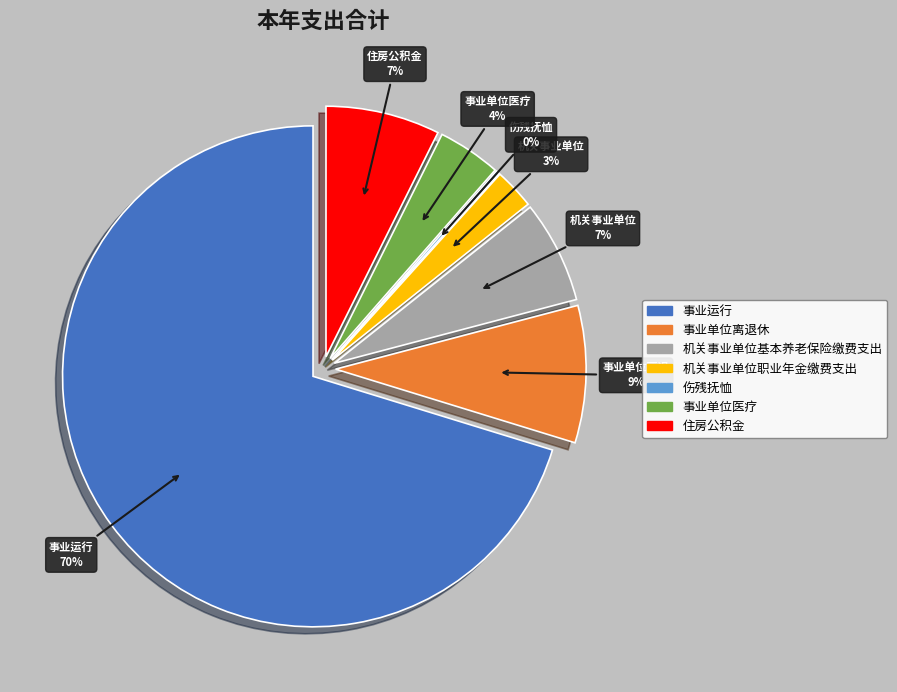

What percentage is the 机关事业单位职业年金缴费支出 slice, to the nearest percent?

3%